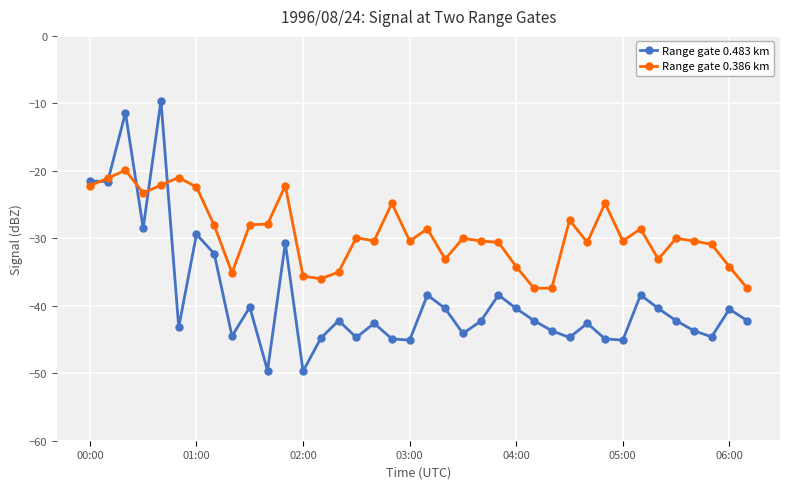

What is the lowest value of the Range gate 0.483 km series?

-49.7